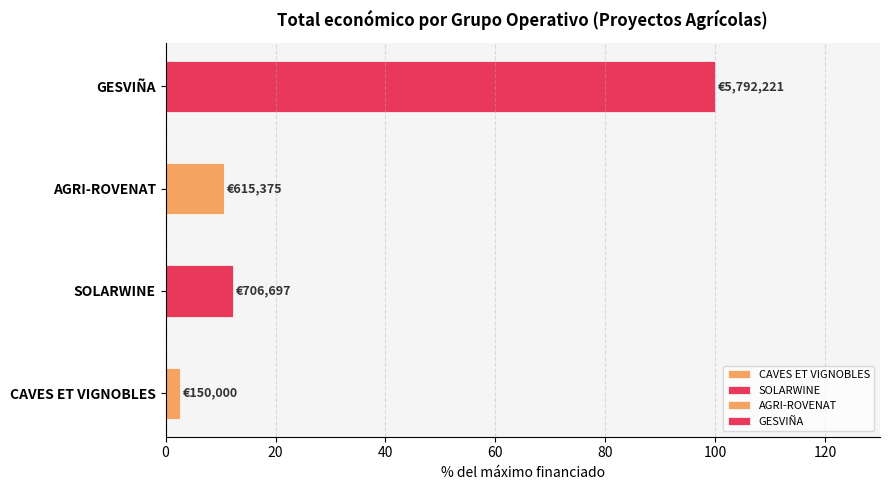

What is the approximate value at GESVIÑA?

100.0